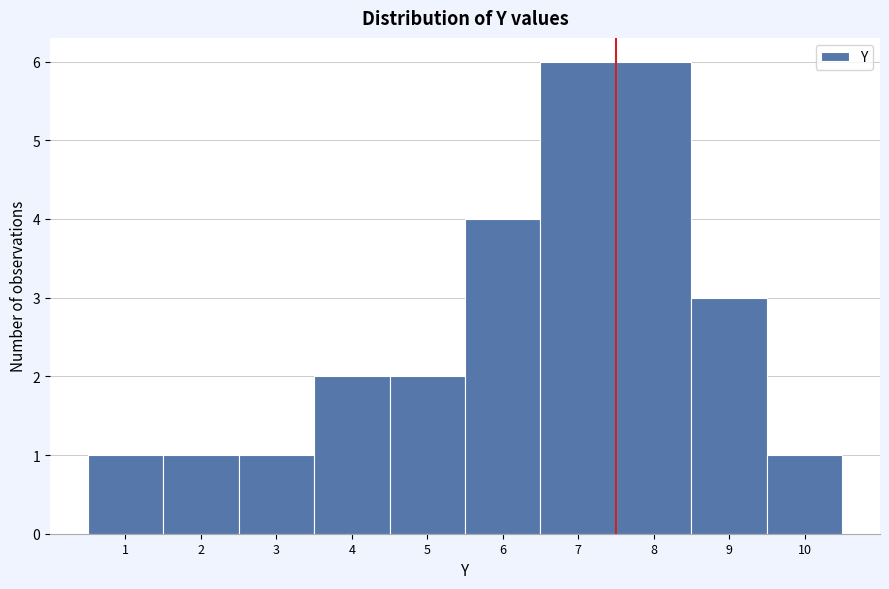

Reading right to left, what are all the values shown in this chart?

10=1	9=3	8=6	7=6	6=4	5=2	4=2	3=1	2=1	1=1